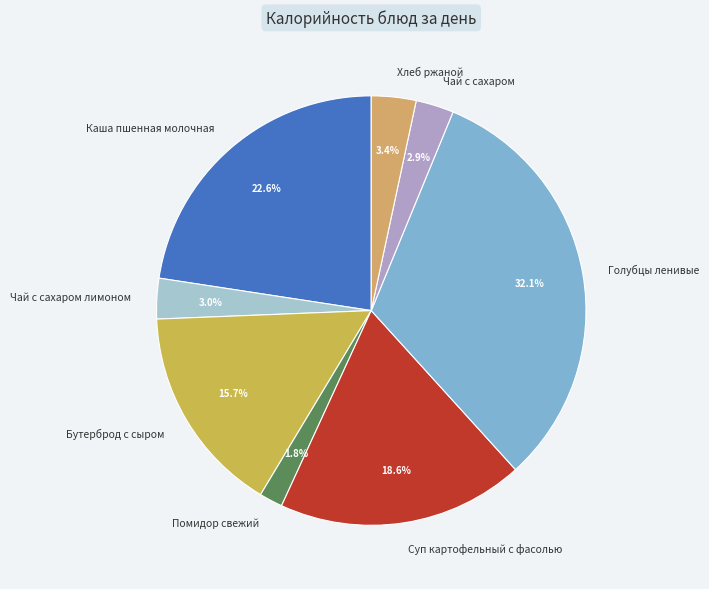

To the nearest percent, what percentage of the pie is Помидор свежий?

2%